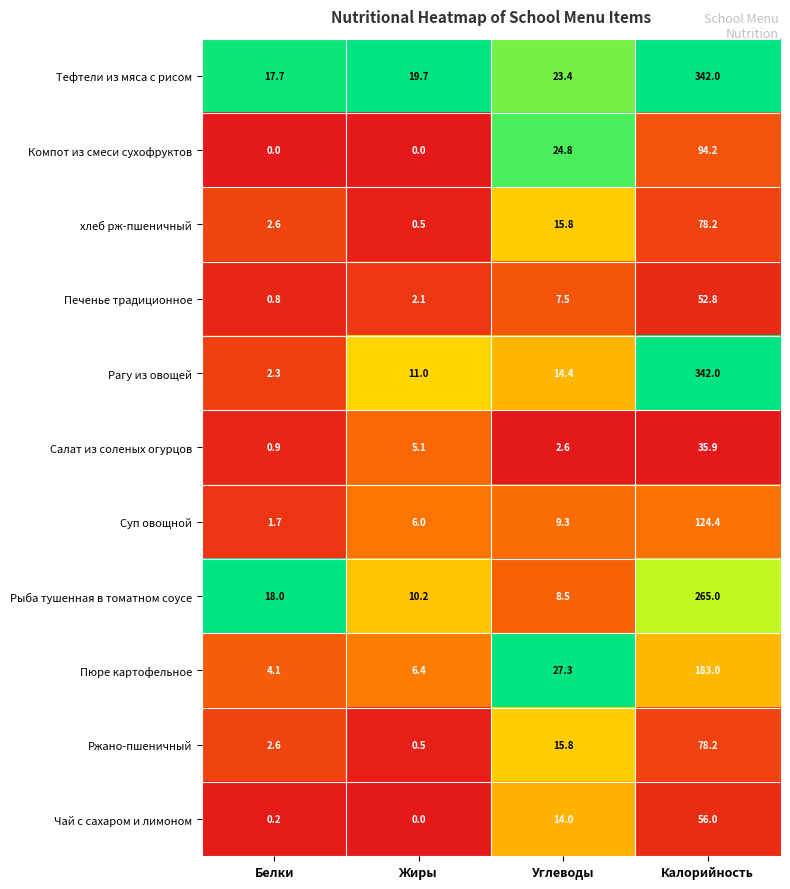

What is the sum of the Рагу из овощей values at Углеводы and Калорийность?

356.4